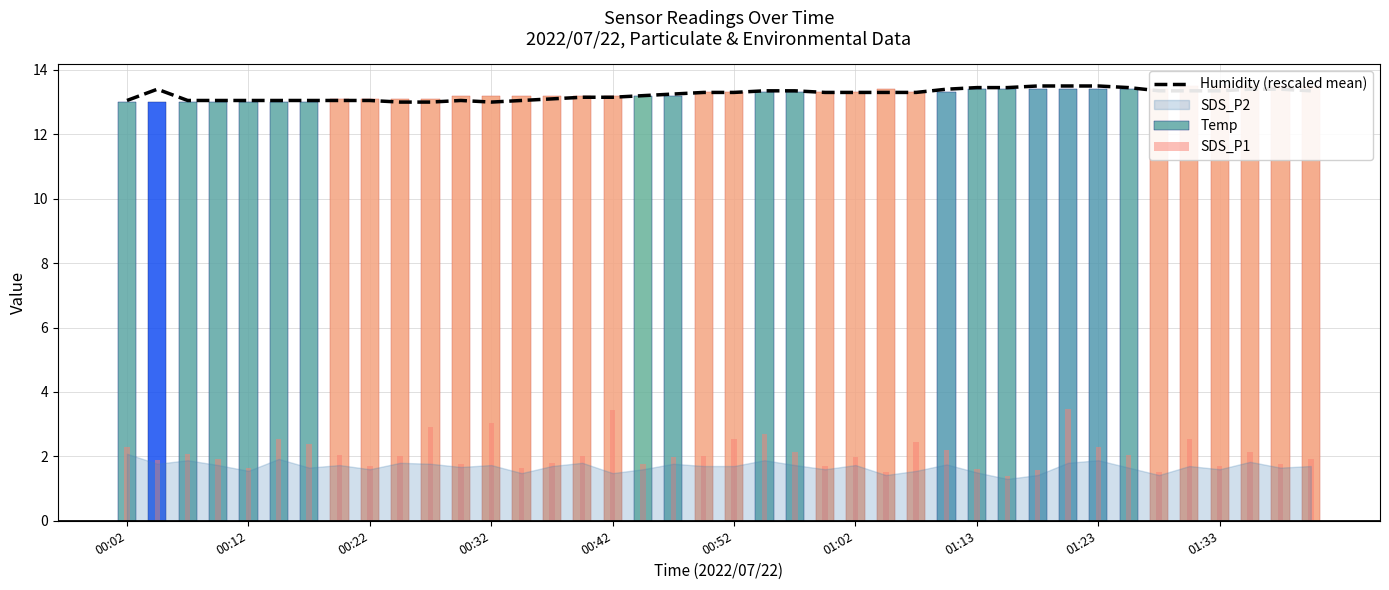

What is the maximum value shown in the chart?

13.5